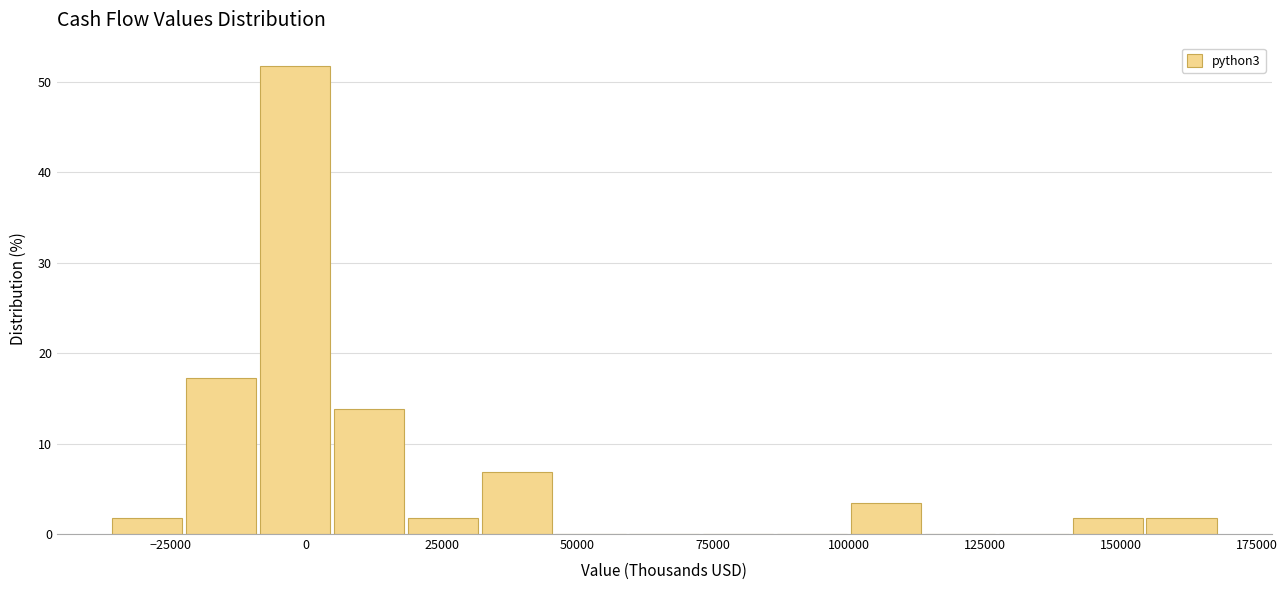

Around what value on the x-axis is the tallest bar? Give the approximate position of its centre, as read against the axis.

0